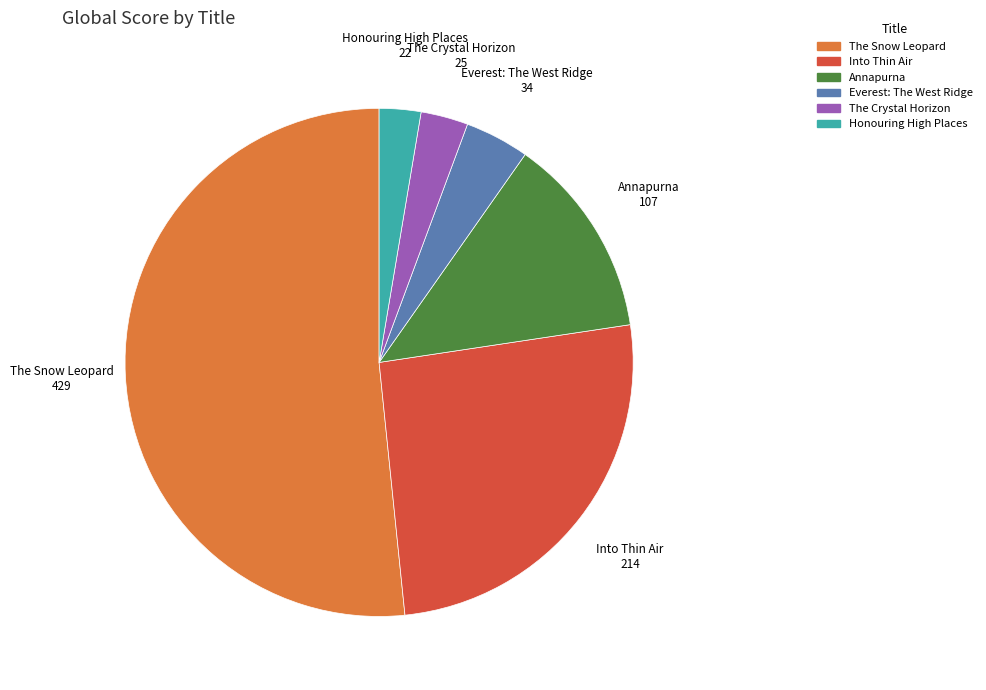

Which slice is the largest?

The Snow Leopard